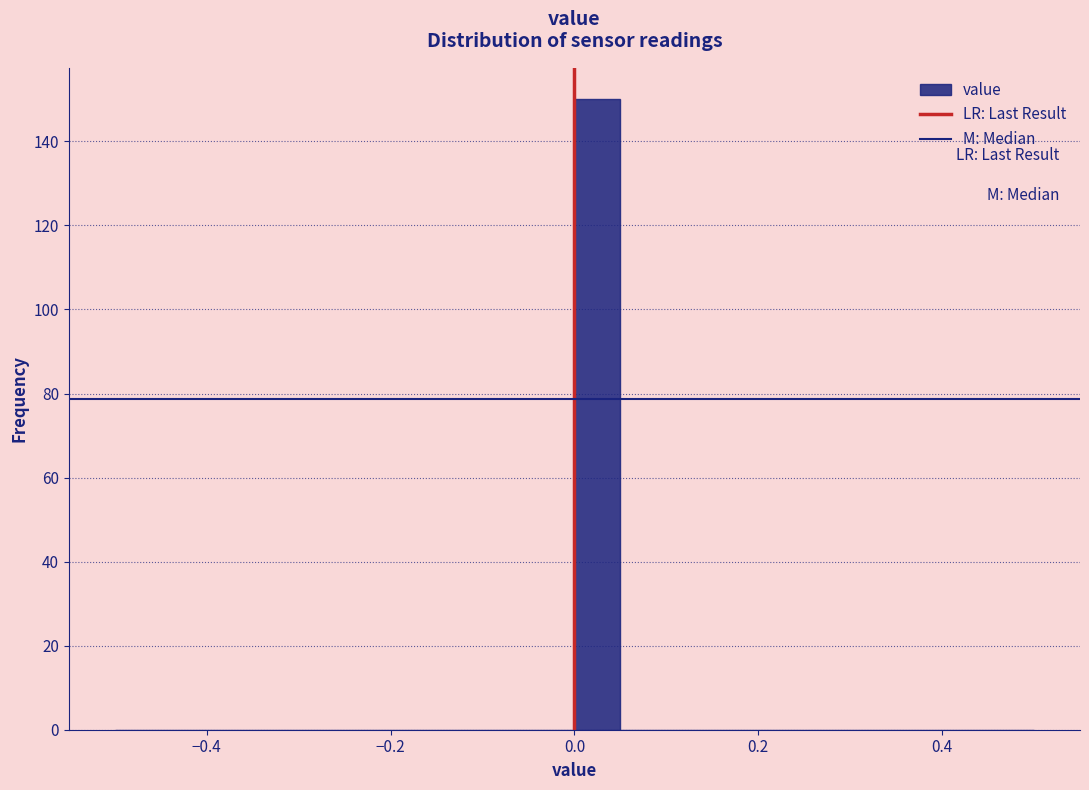

Around what value on the x-axis is the tallest bar? Give the approximate position of its centre, as read against the axis.

0.02